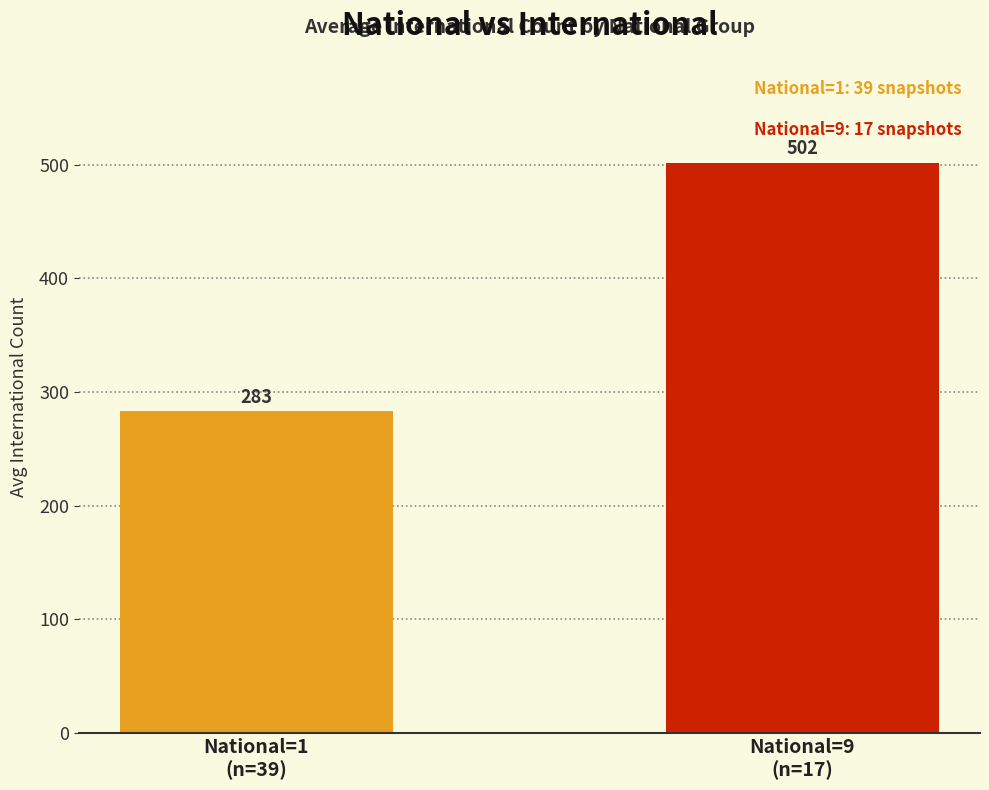

What is the difference between the maximum and minimum values?

218.8